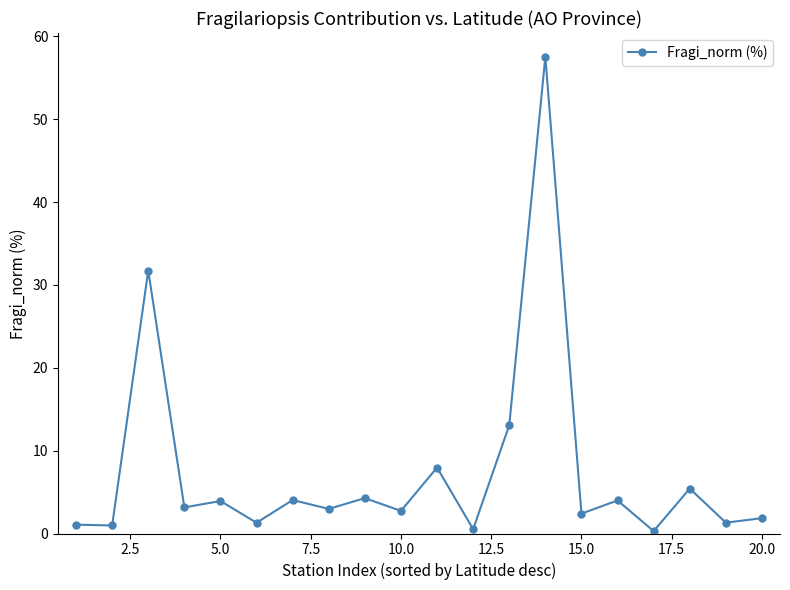

What is the value of the 7th point from the left?

4.0